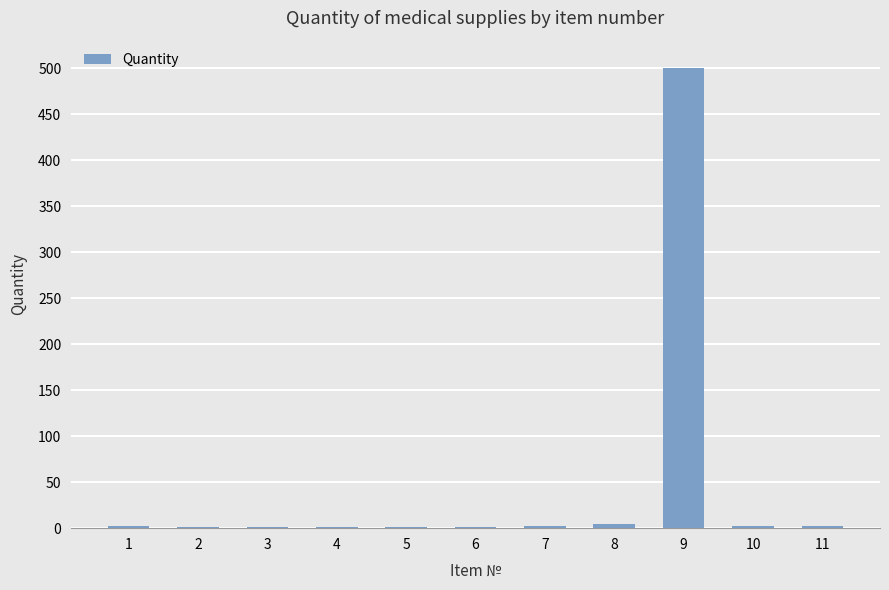

How many series are shown in this chart?

1